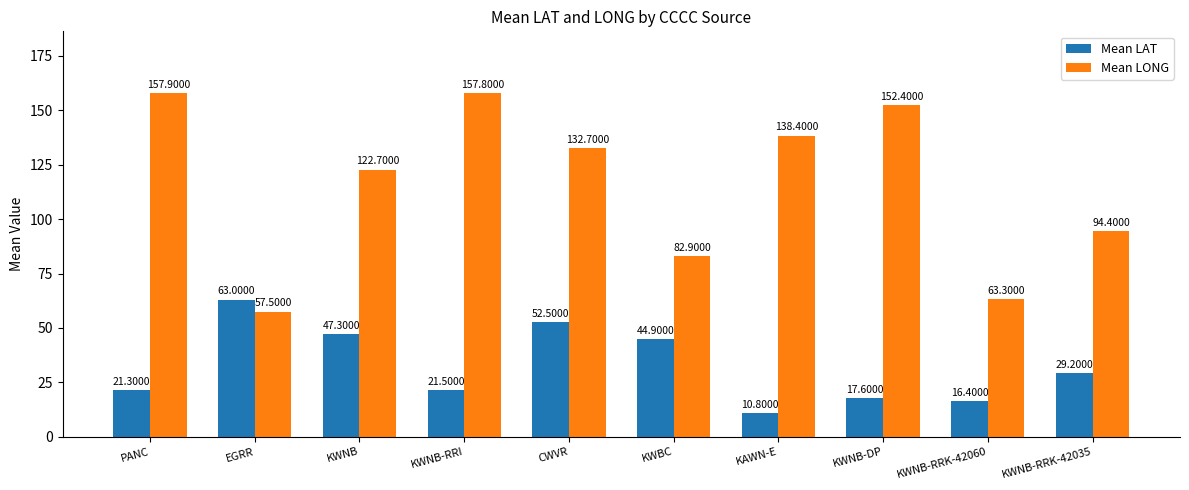

What is the spread (max minus min) of values at EGRR?

5.5